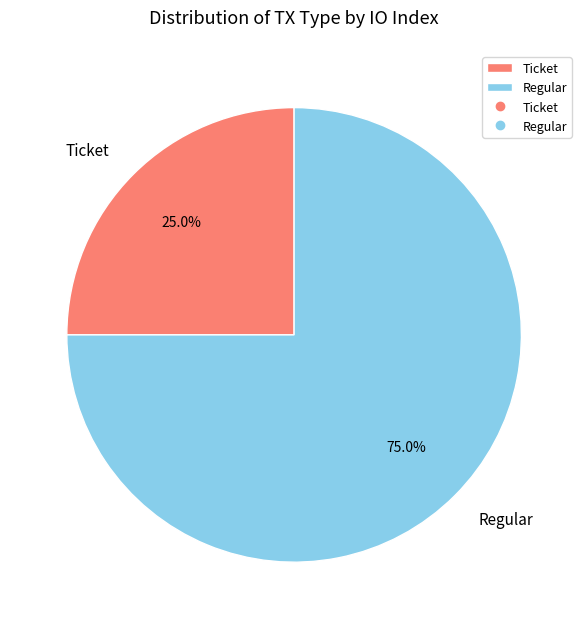

Which slice is the smallest?

Ticket